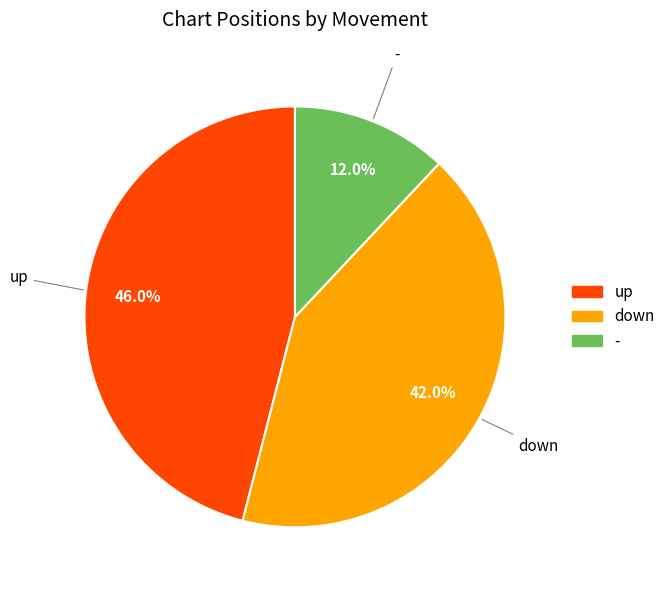

Which slice is the largest?

up